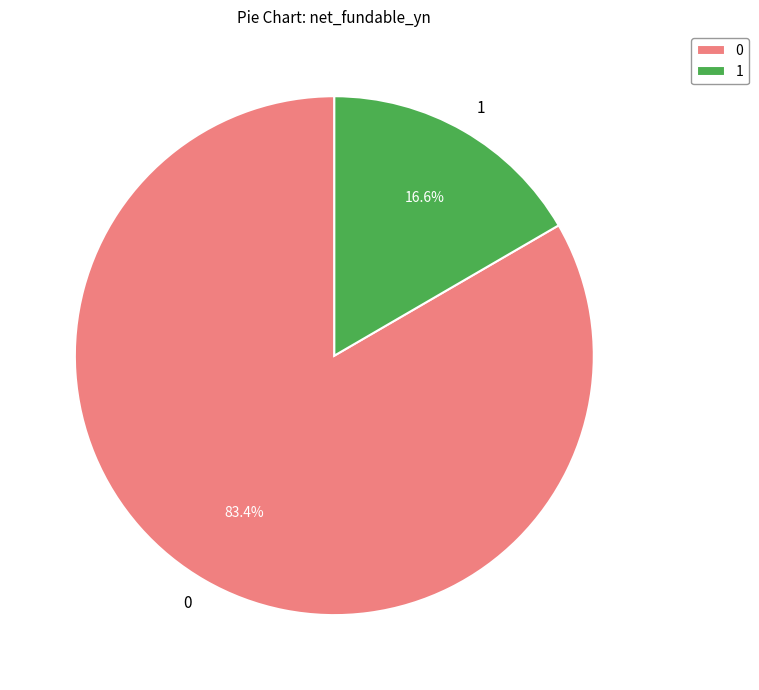

Which slice is the smallest?

1